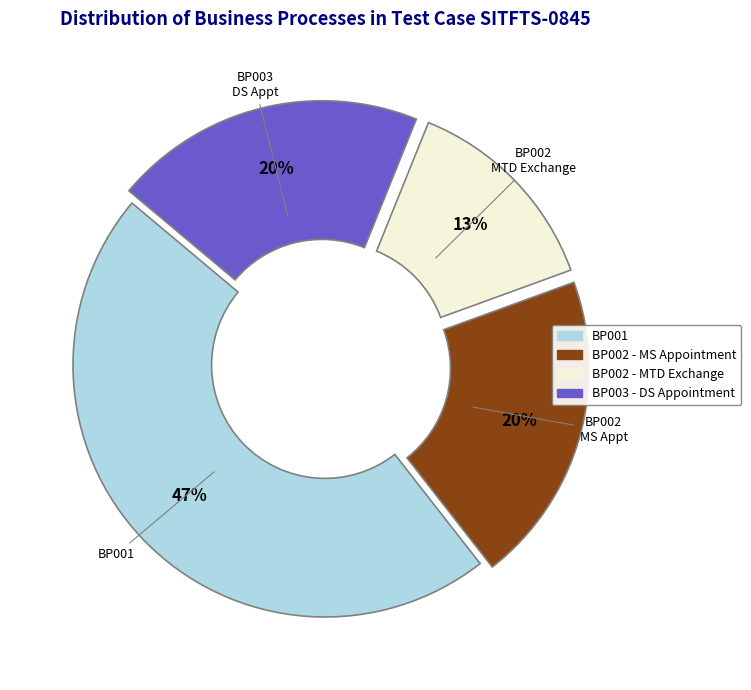

To the nearest percent, what portion does BP002 - MS Appointment represent?

20%